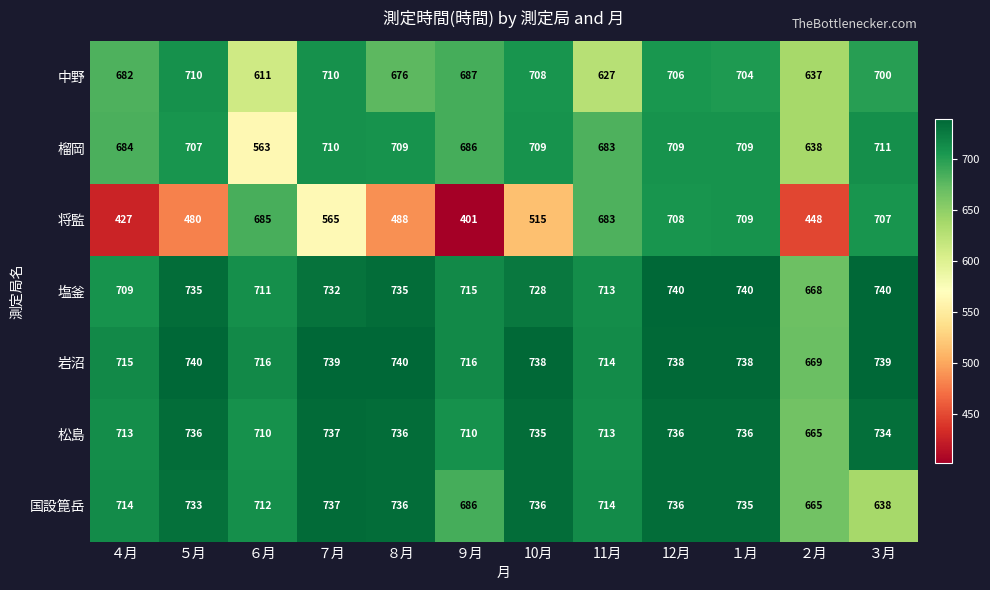

The value of 中野 at ７月 is 1162. True or false?

False